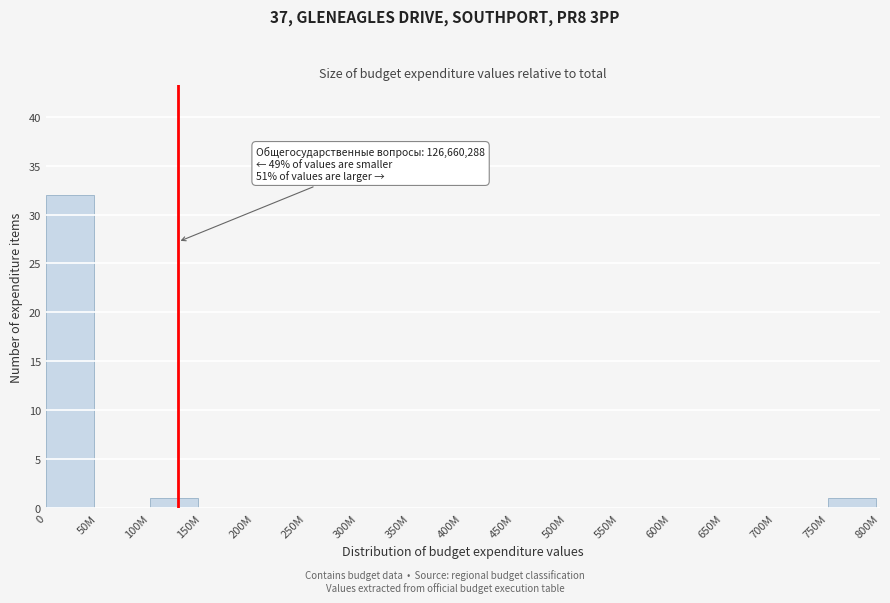

Reading left to right, list all the values displayed in this chart.

0=32	50M=0	100M=1	150M=0	200M=0	250M=0	300M=0	350M=0	400M=0	450M=0	500M=0	550M=0	600M=0	650M=0	700M=0	750M=1